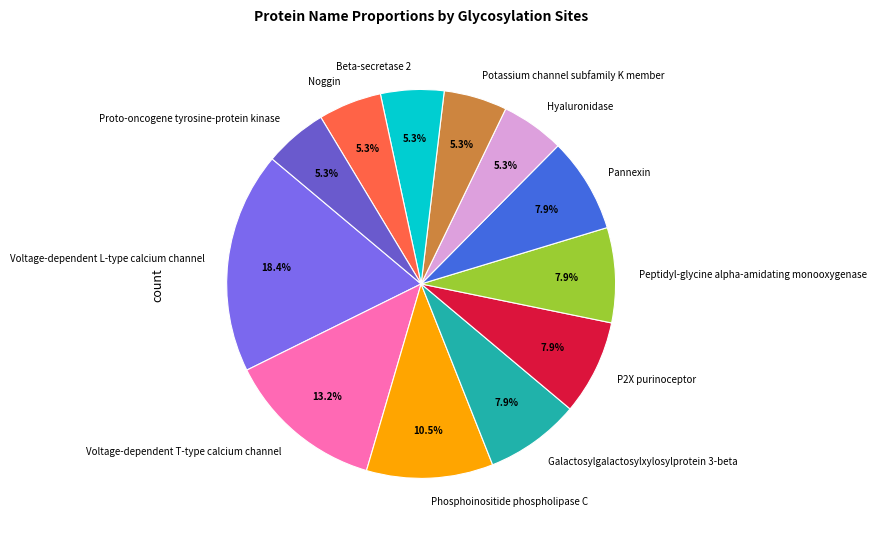

Is the sum of P2X purinoceptor and Peptidyl-glycine alpha-amidating monooxygenase greater than half?

No